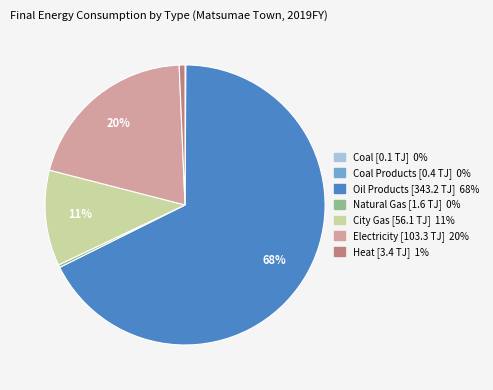

To the nearest percent, what is the average slice percentage?

14%